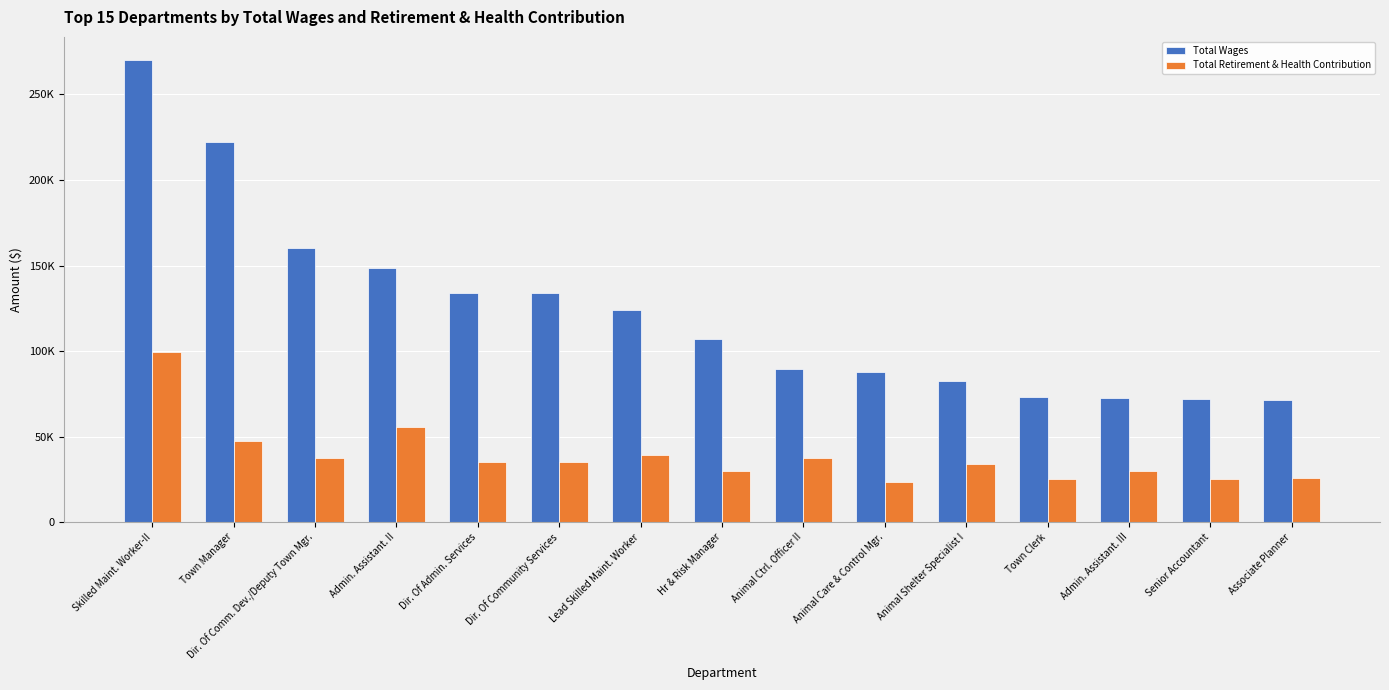

List the series in order of their overall mean, lowest first.

Total Retirement & Health Contribution, Total Wages